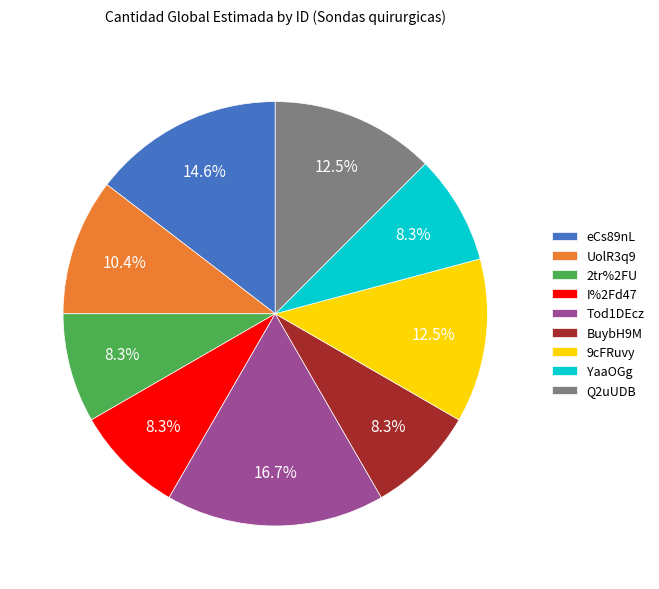

Is there a majority slice in this chart?

No